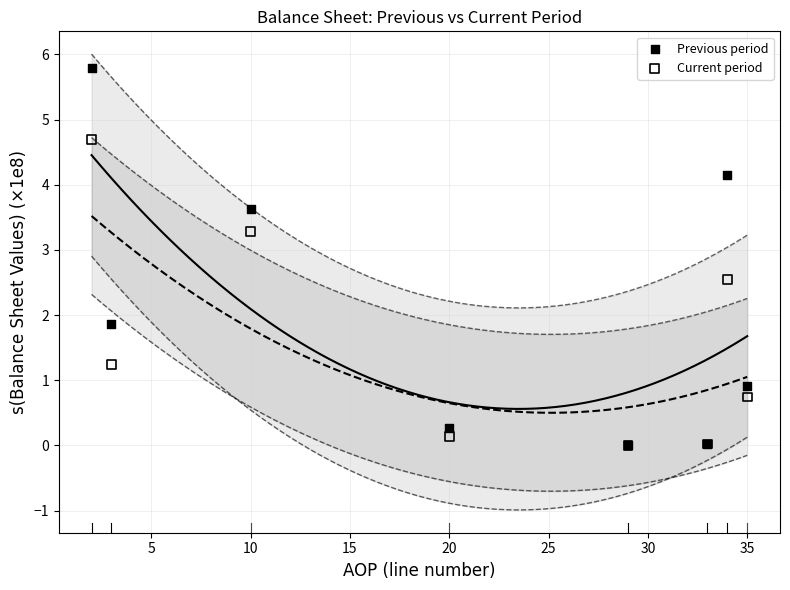

Which series contains the highest Y value?

Previous period